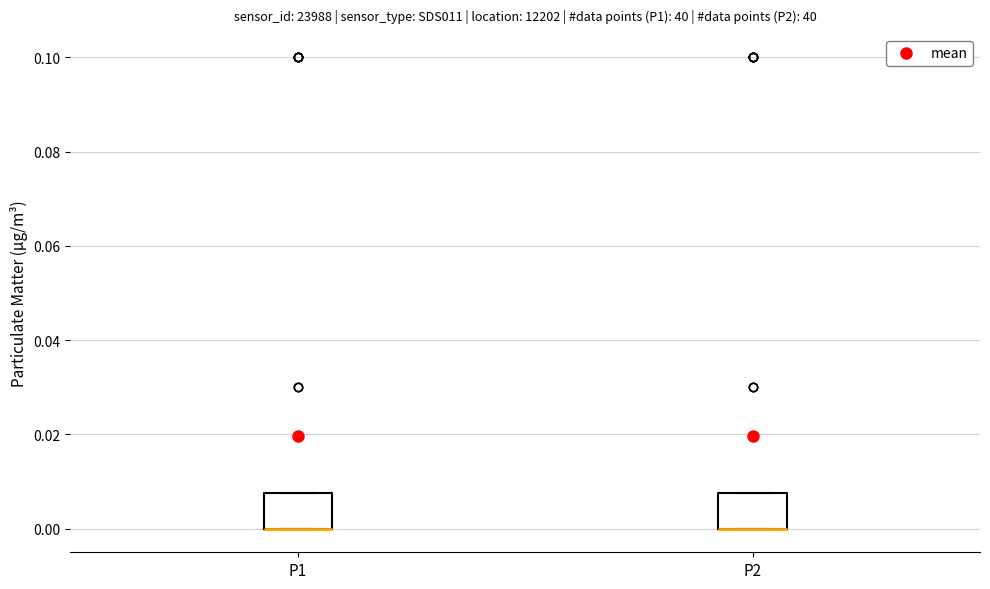

Reading left to right, transcribe this box plot: for each box, give where its median line is, the range the box spans, and where its two whiskers end, as read against the y-axis. The values are not printed on the chart, so give them approximately, as read against the axis.

P1: median 0.000 (drawn on the box's lower edge), box 0.000 to 0.008, whiskers 0.000 to 0.008
P2: median 0.000 (drawn on the box's lower edge), box 0.000 to 0.008, whiskers 0.000 to 0.008